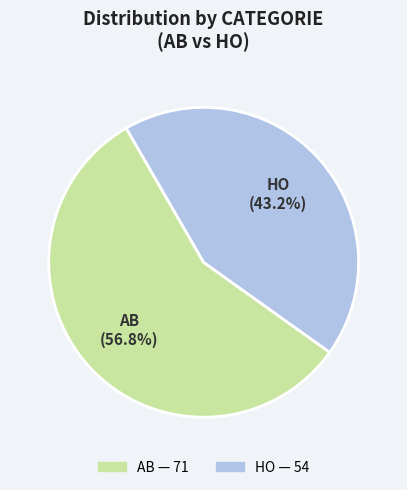

Do HO and AB together represent more than half of the pie?

Yes